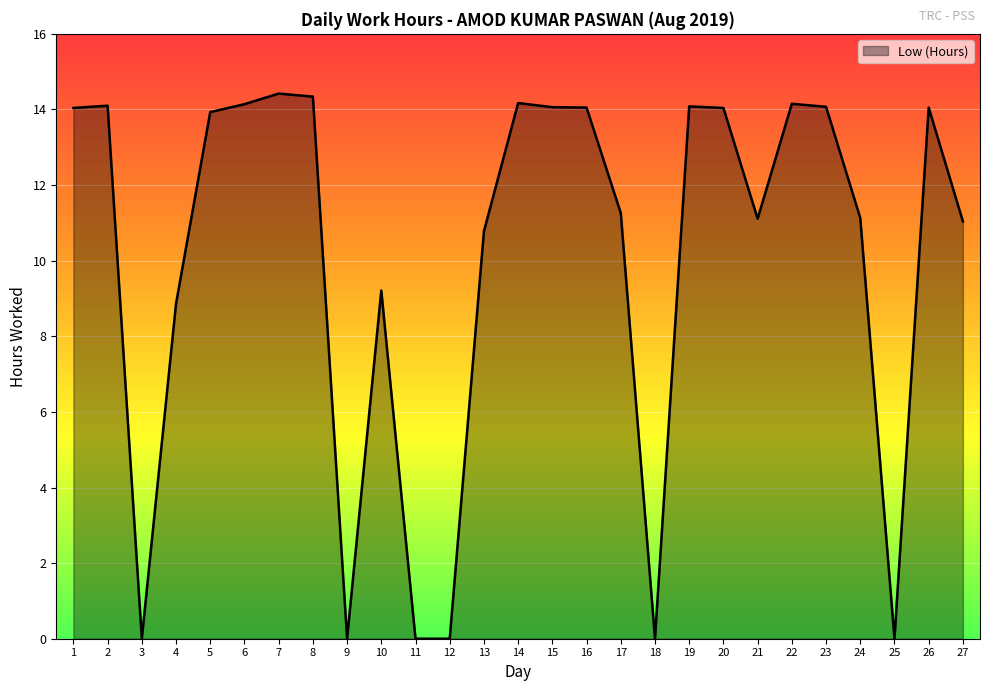

Is it true that the value at 6 is 7.4?

False